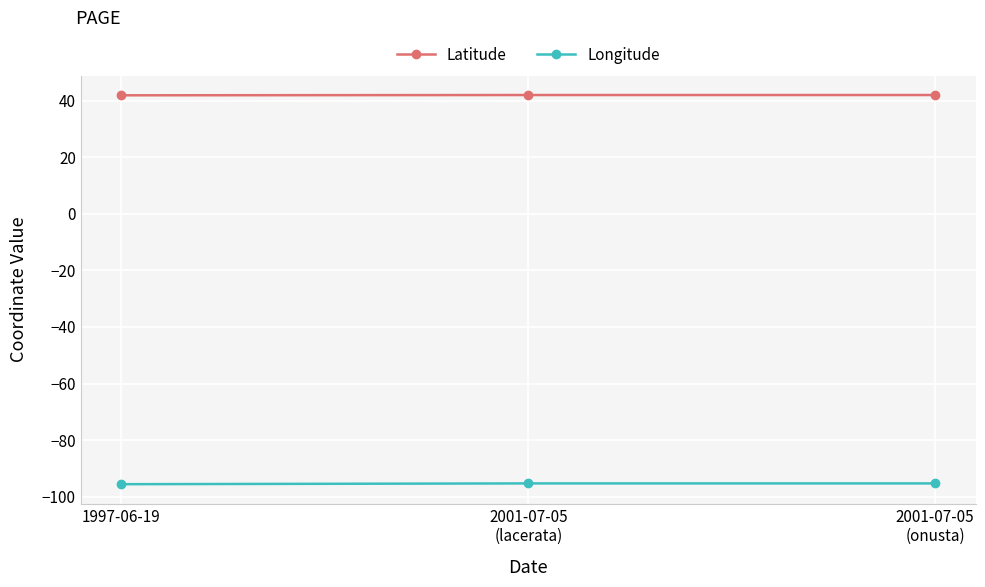

Rank the series by their average value, from lowest to highest.

Longitude, Latitude